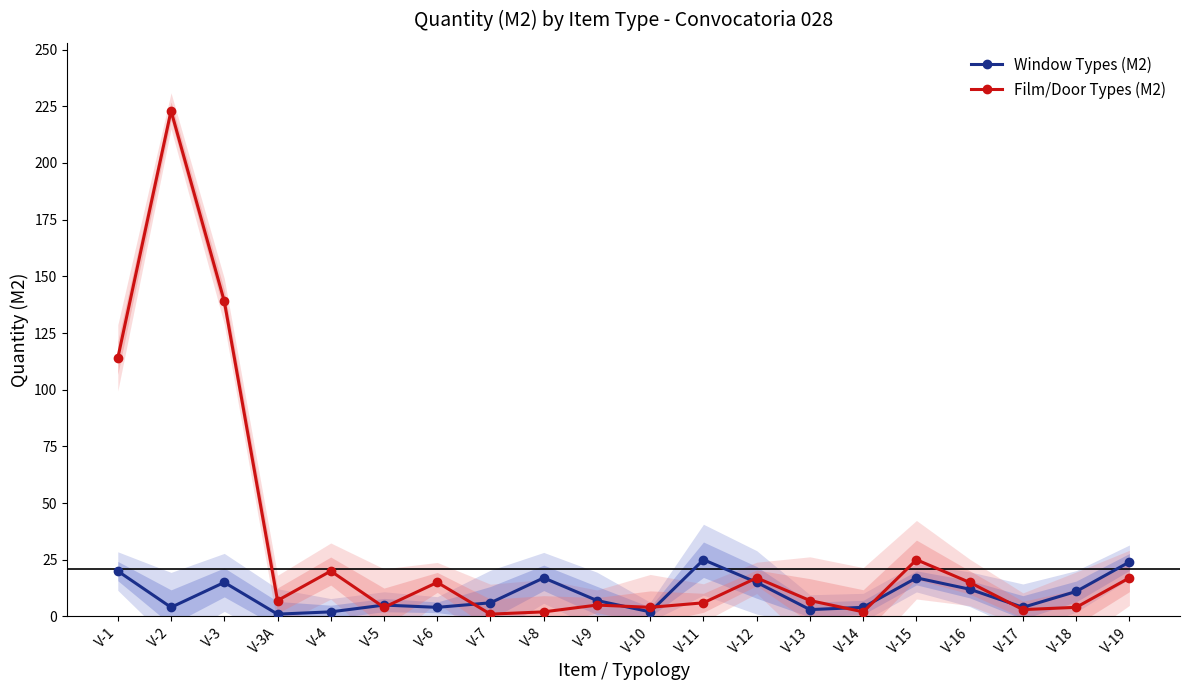

At which label is Window Types (M2) closest to 13?

V-16